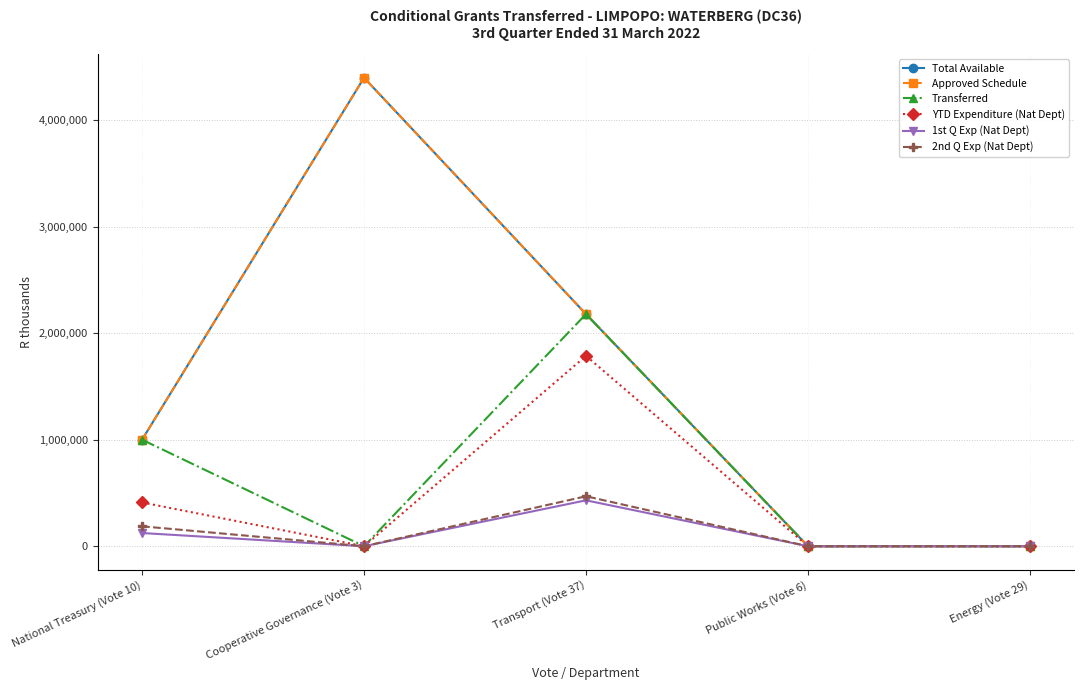

What is the label of the 3rd point from the left?

Transport (Vote 37)